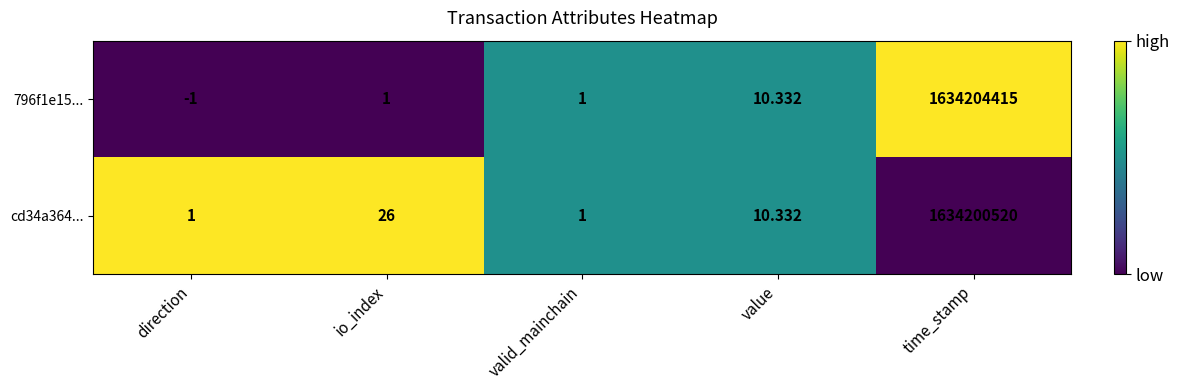

What is the total value across all series at value?

20.7